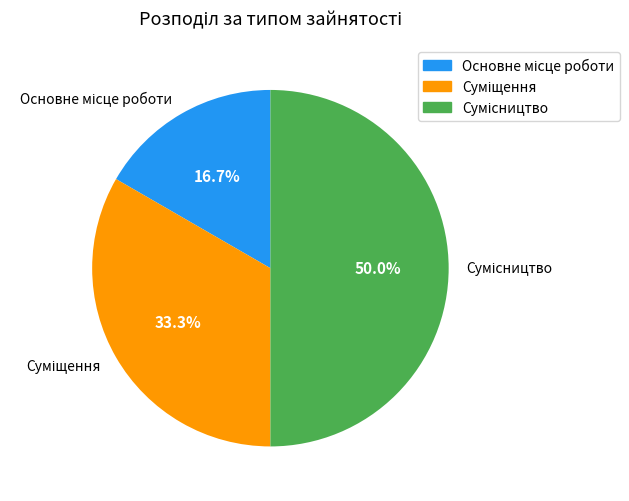

Which has a higher value, Суміщення or Основне місце роботи?

Суміщення